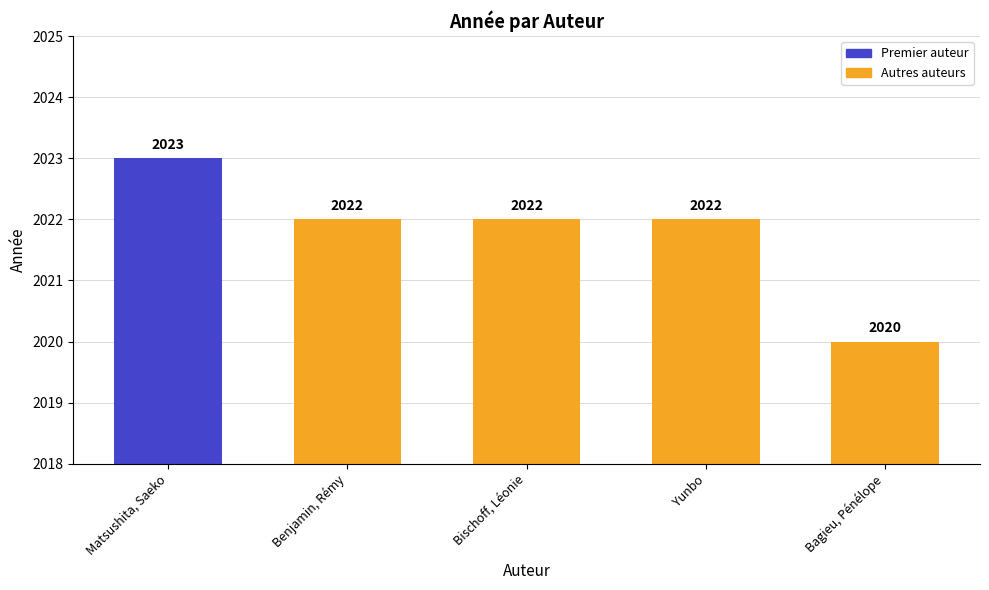

At which label does the data first exceed 2022?

Matsushita, Saeko